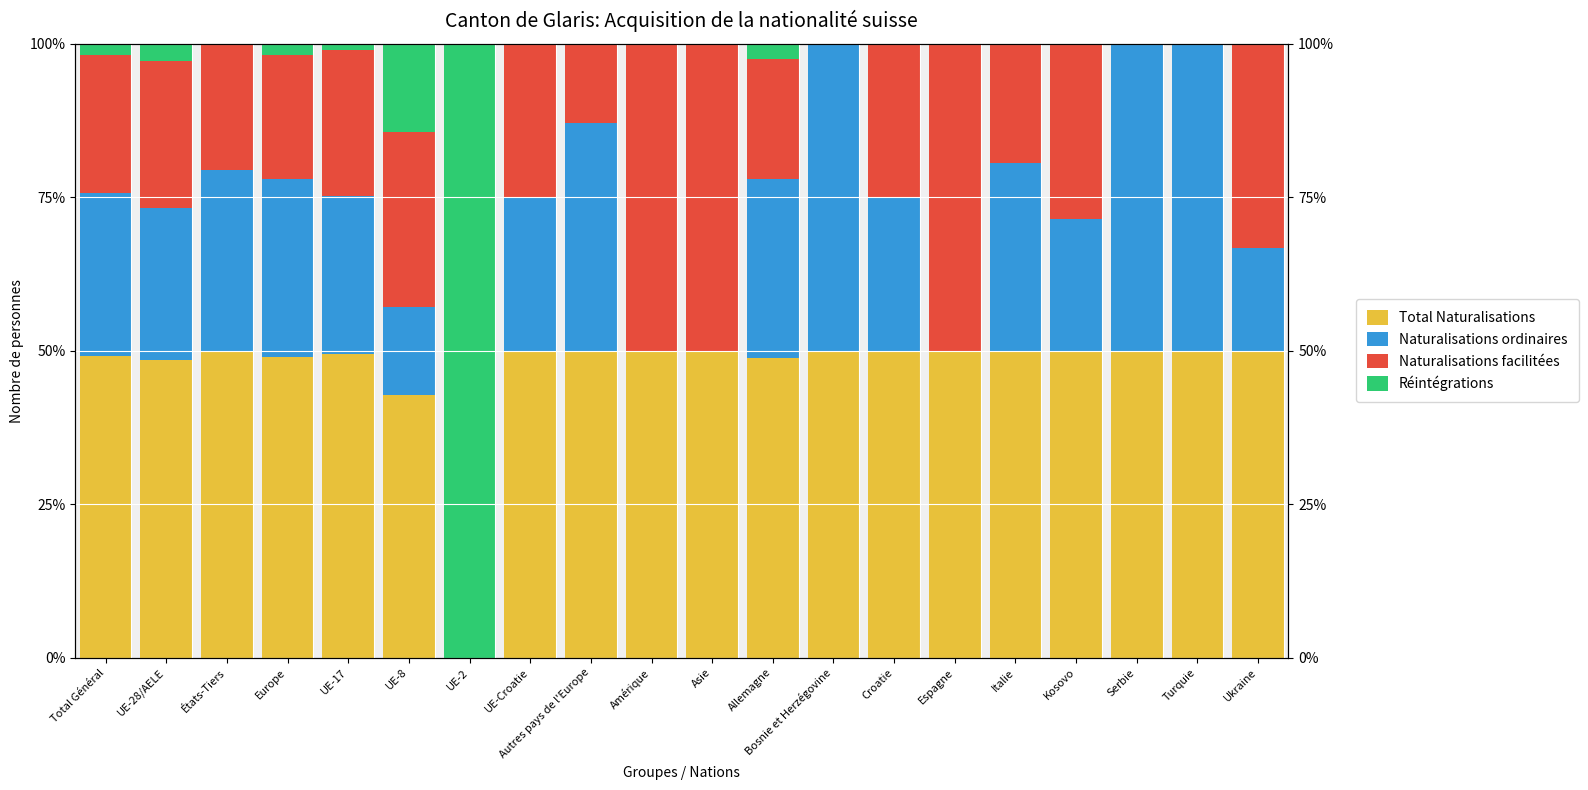

Reading left to right, transcribe all the data shown in this chart.

Total Naturalisations: 49.1	48.6	50.0	49.1	49.5	42.9	0.0	50.0	50.0	50.0	50.0	48.8	50.0	50.0	50.0	50.0	50.0	50.0	50.0	50.0
Naturalisations ordinaires: 26.6	24.8	29.4	28.9	25.8	14.3	0.0	25.0	37.0	0.0	0.0	29.3	50.0	25.0	0.0	30.6	21.4	50.0	50.0	16.7
Naturalisations facilitées: 22.5	23.8	20.6	20.1	23.7	28.6	0.0	25.0	13.0	50.0	50.0	19.5	0.0	25.0	50.0	19.4	28.6	0.0	0.0	33.3
Réintégrations: 1.7	2.9	0.0	1.9	1.1	14.3	100.0	0.0	0.0	0.0	0.0	2.4	0.0	0.0	0.0	0.0	0.0	0.0	0.0	0.0